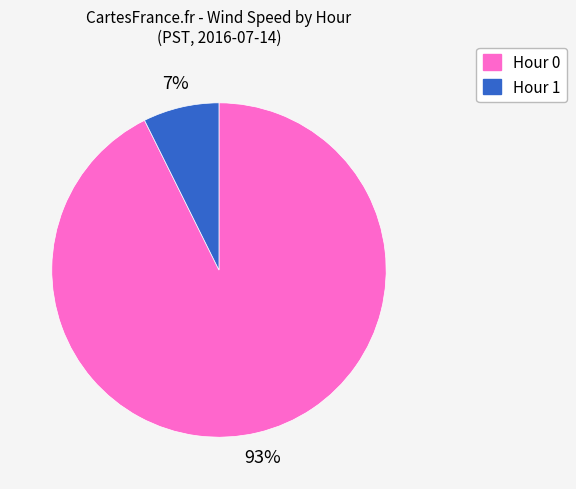

Rank the categories by value from lowest to highest.

Hour 1, Hour 0